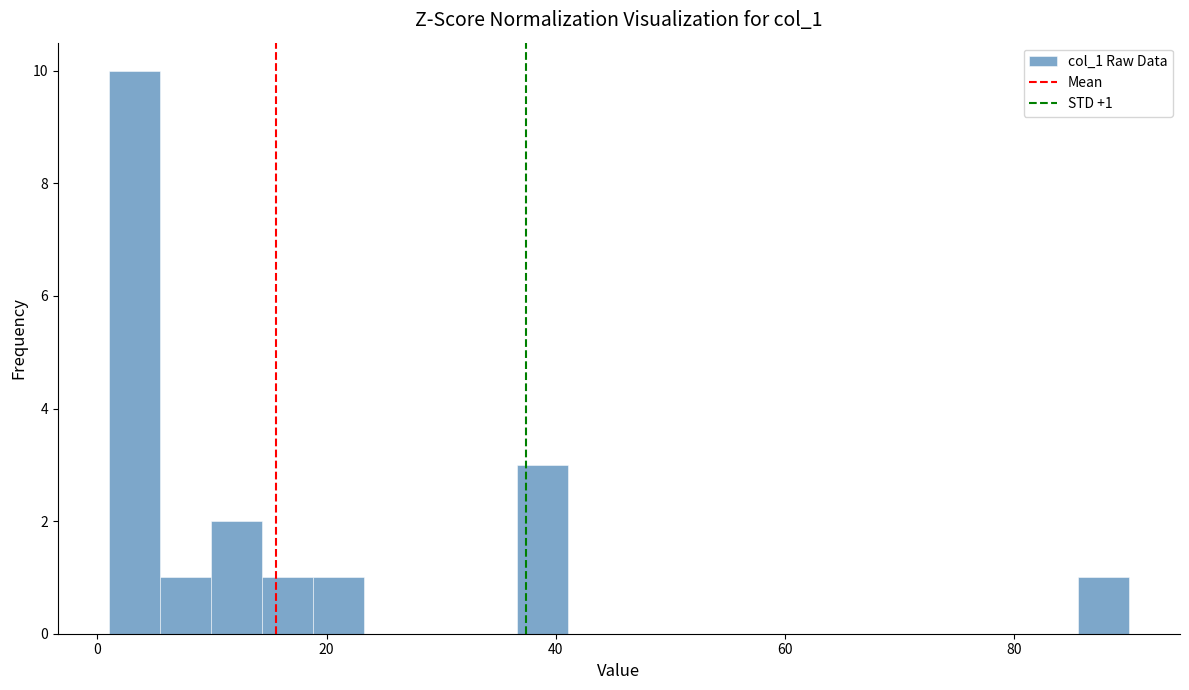

Read against the x-axis, roughly where is the centre of the tallest bar?

4